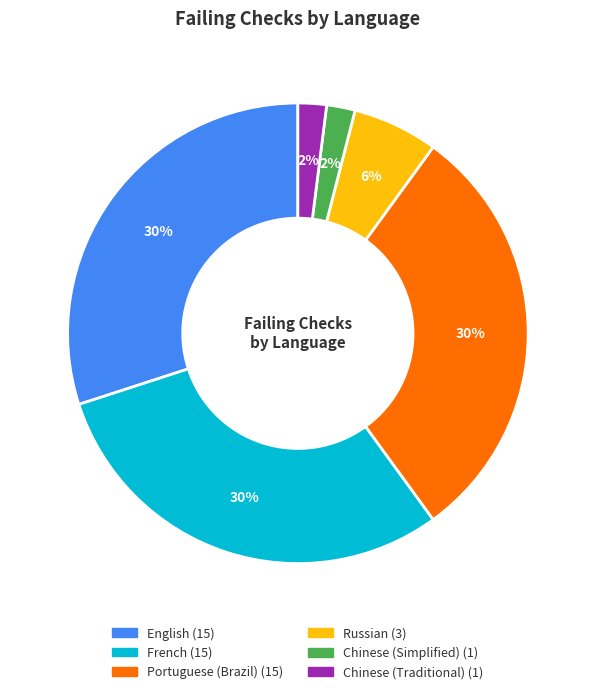

To the nearest percent, what is the difference between the largest and smallest slice percentages?

28%